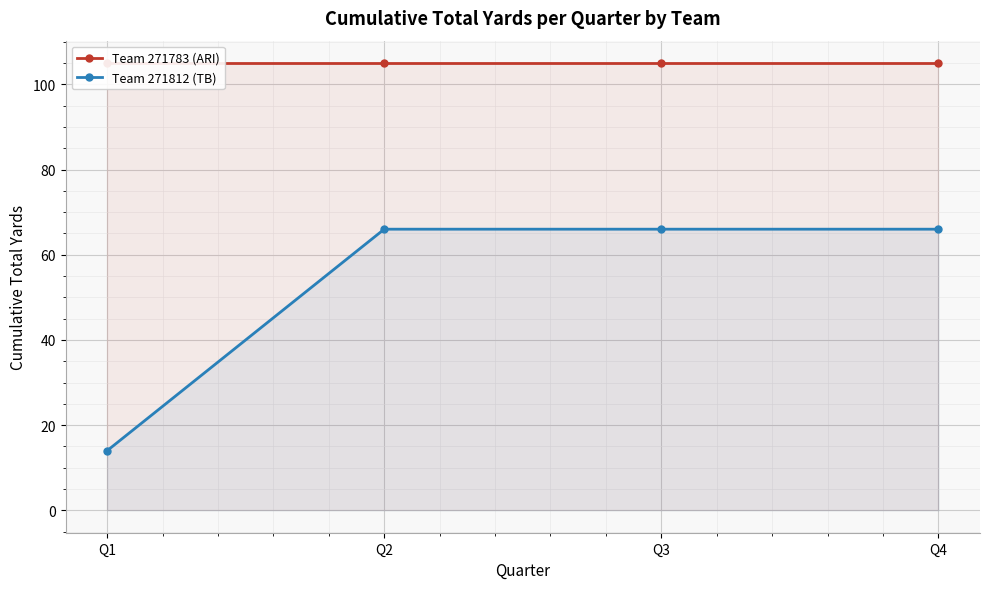

What is the maximum value for Team 271812 (TB)?

66